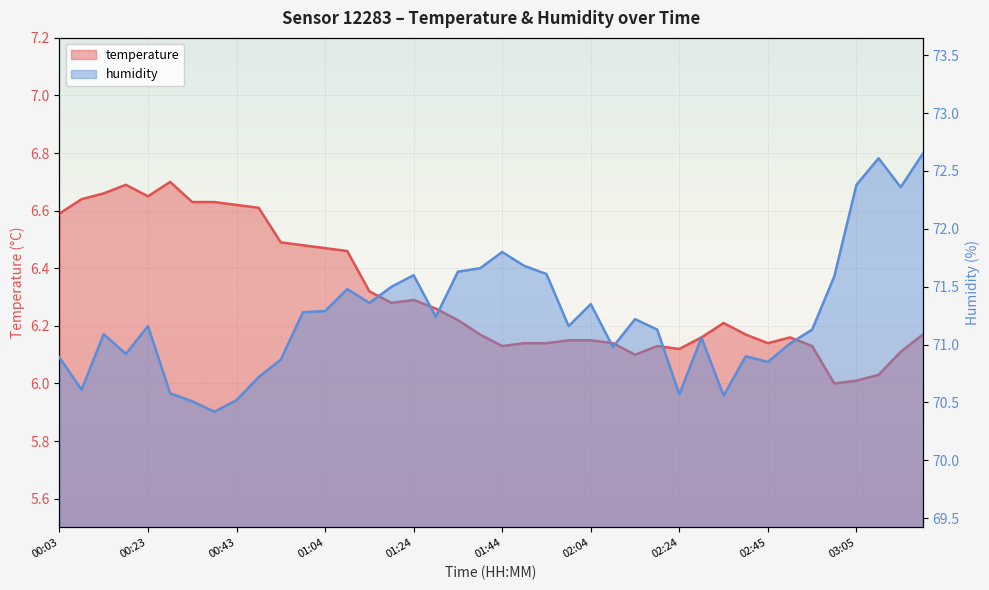

True or false: humidity and temperature cross at least once.

False